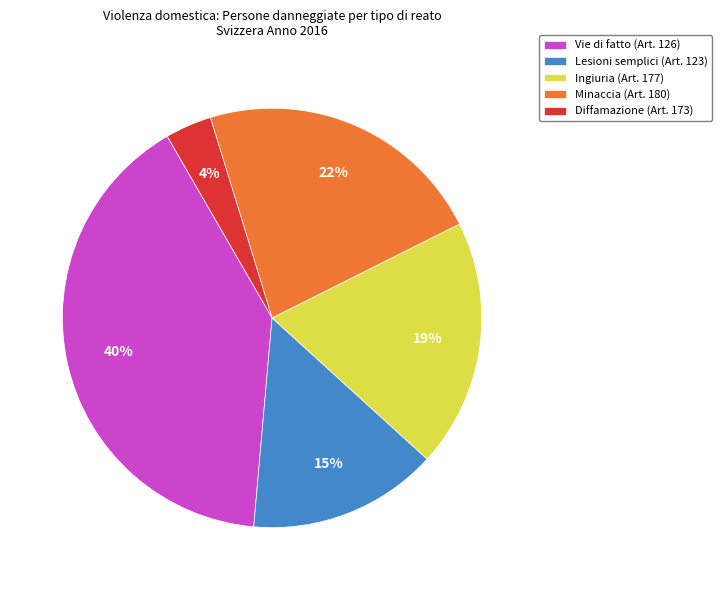

Which slice is the largest?

Vie di fatto (Art. 126)